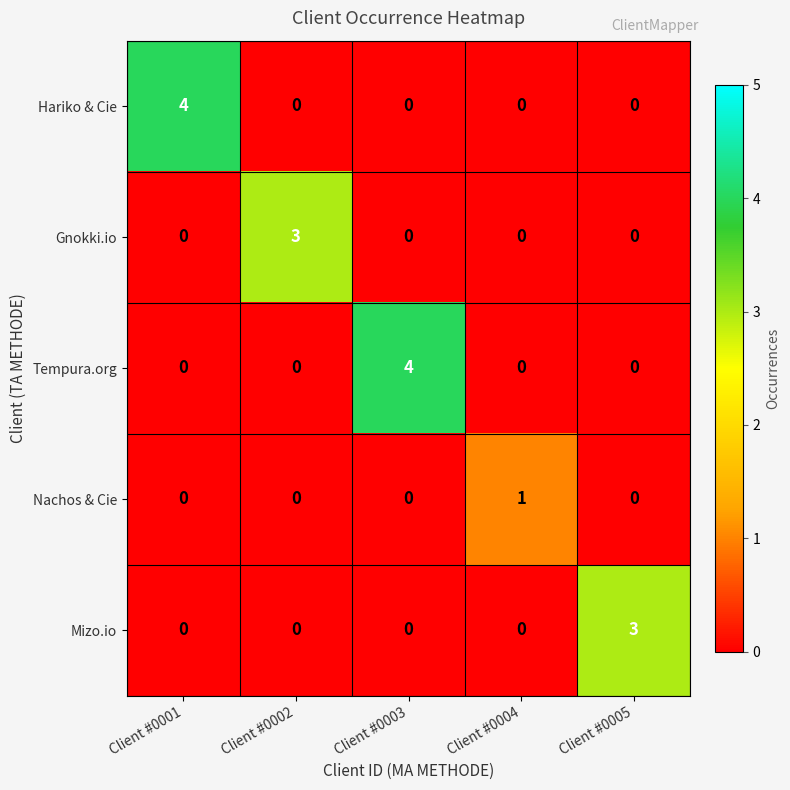

What is the difference between the highest and lowest values at Client #0003?

4